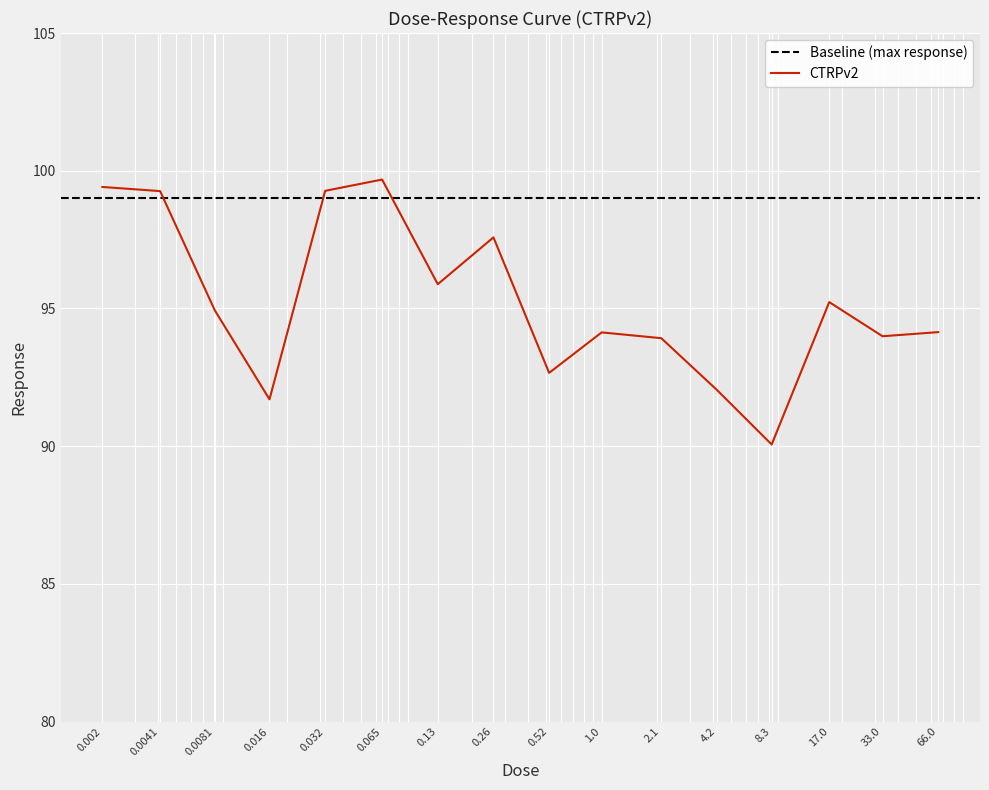

How many interior local valleys (lower than both neighbors) does the data have?

5